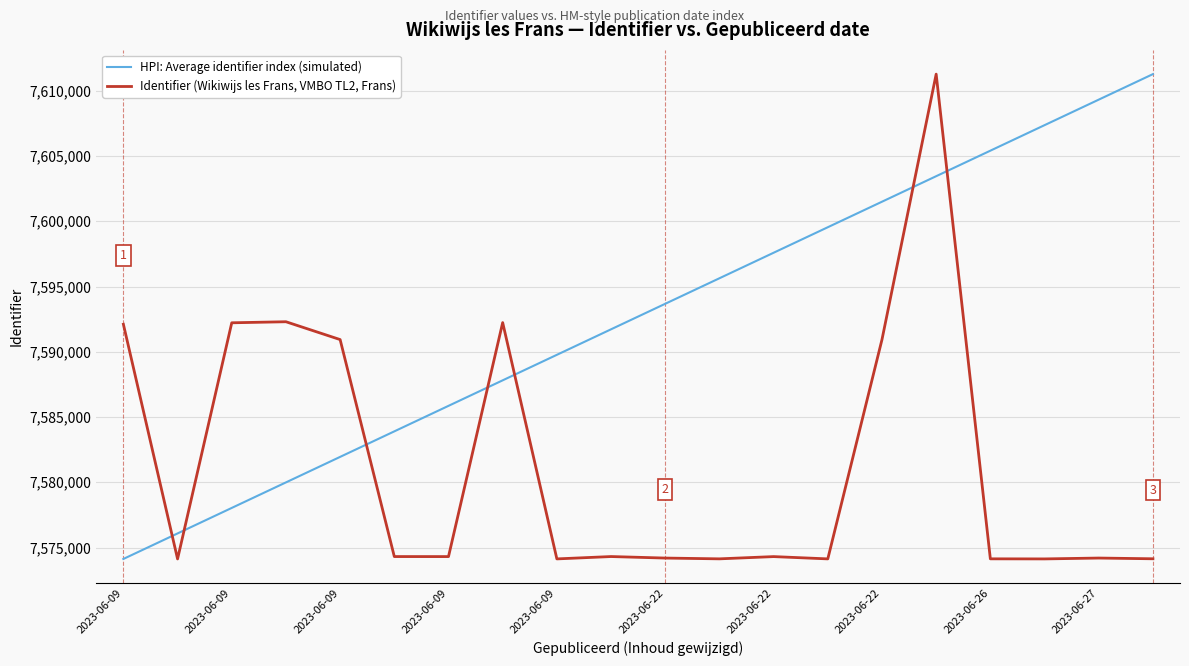

Rank the series by their average value, from highest to lowest.

HPI: Average identifier index (simulated), Identifier (Wikiwijs les Frans, VMBO TL2, Frans)